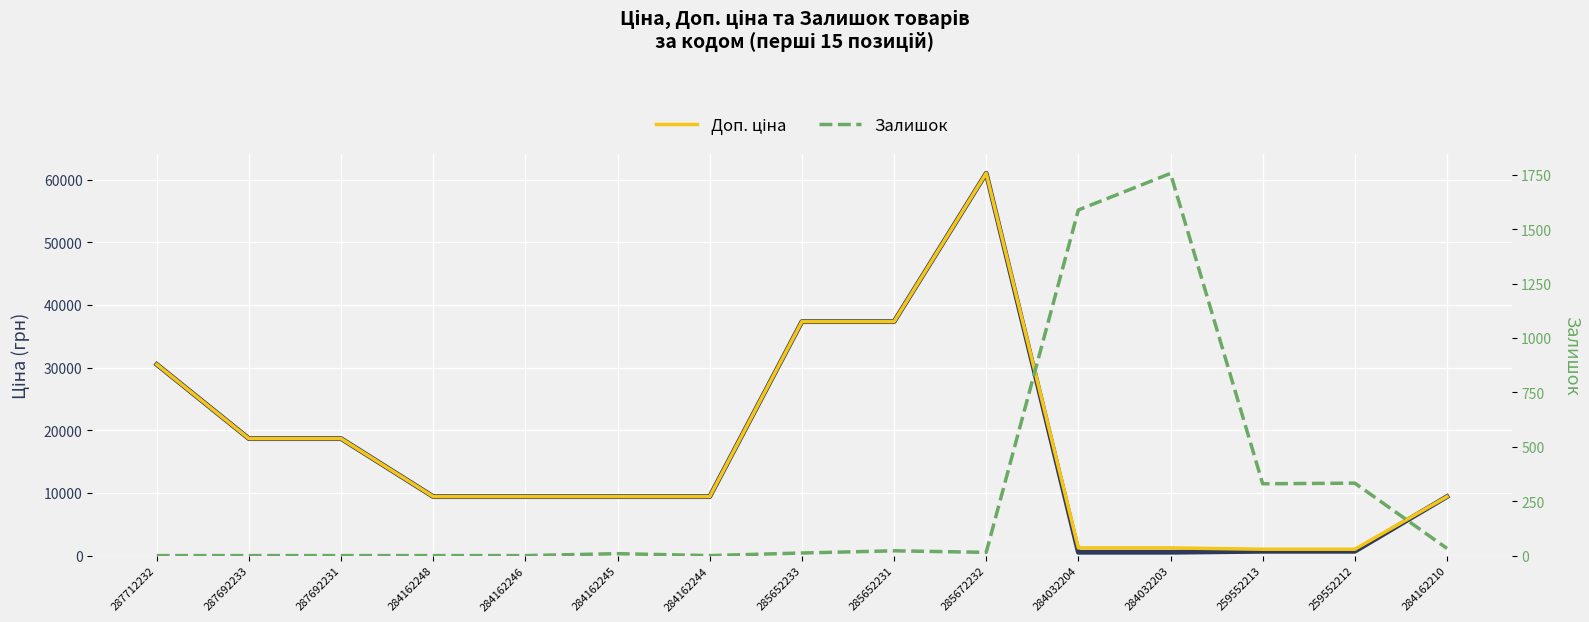

Is this an area chart (filled region under the line)?

No